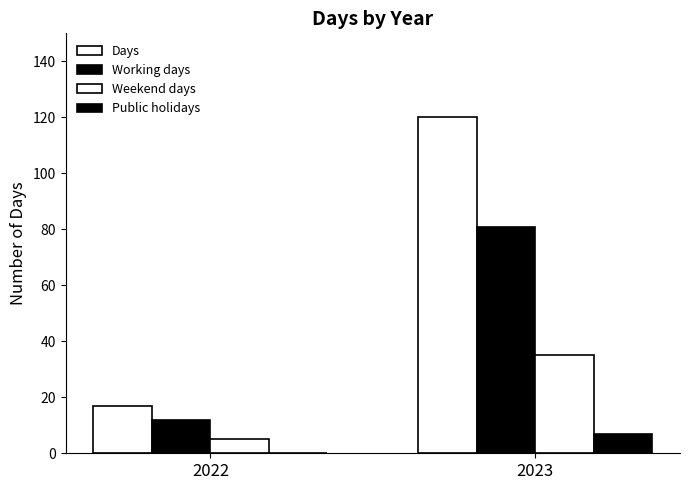

At how many categories does at least one series exceed 20?

1